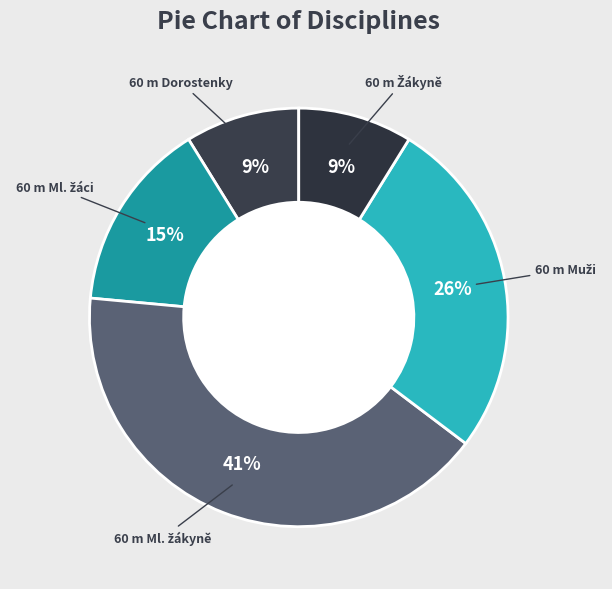

Count the number of slices in the pie.

5